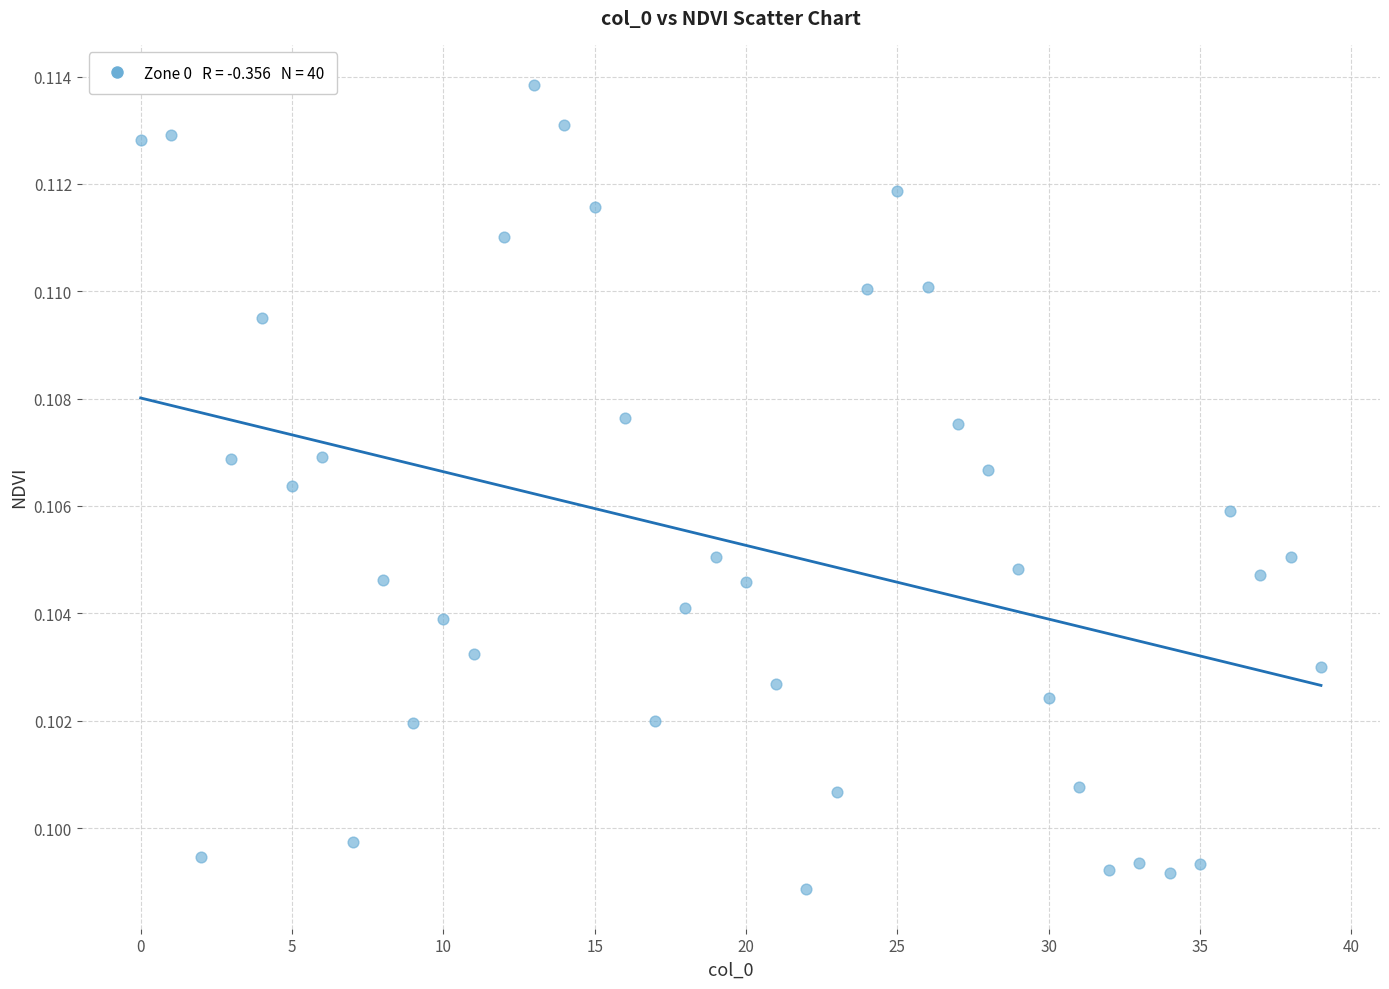

Count the number of points in this scatter plot.

40